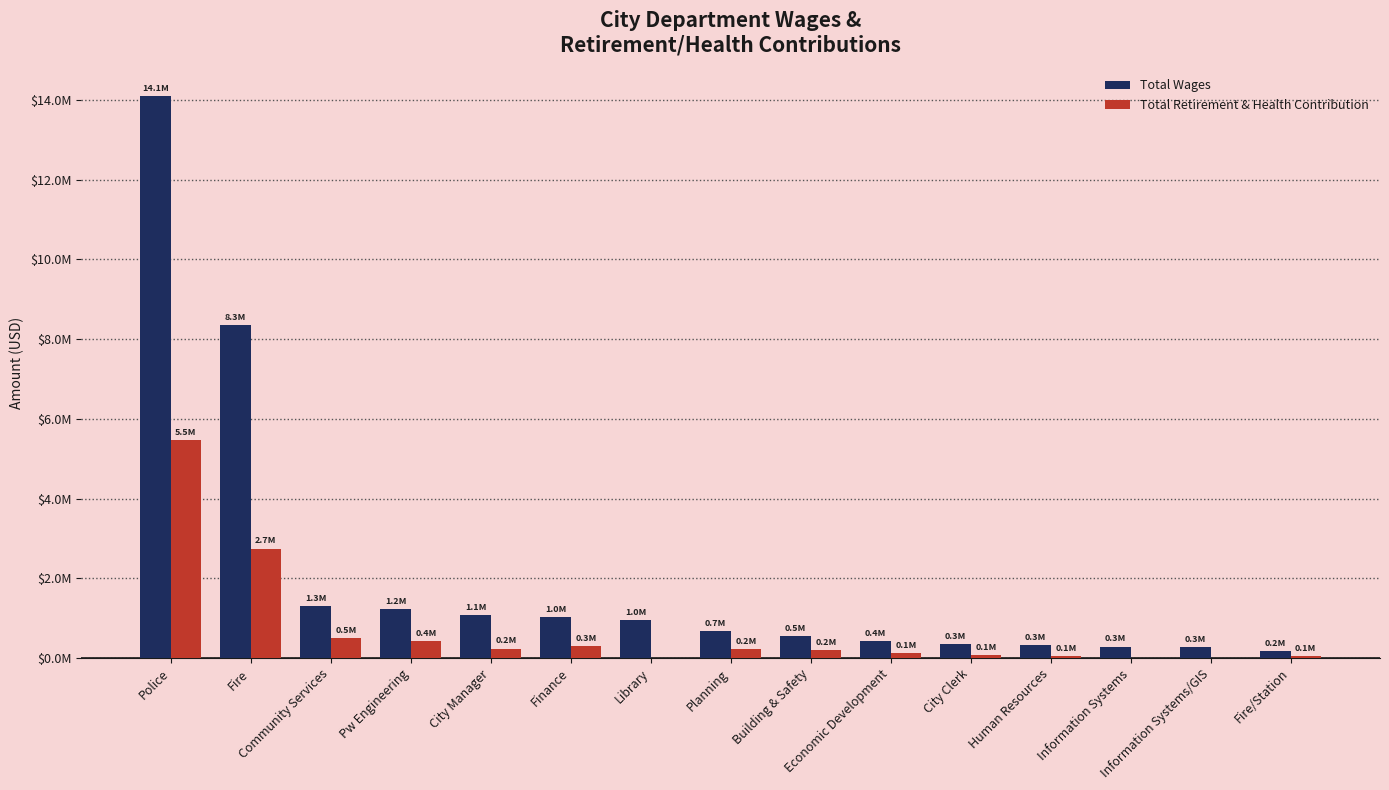

At Information Systems, list the series in order from smallest to largest.

Total Retirement & Health Contribution, Total Wages